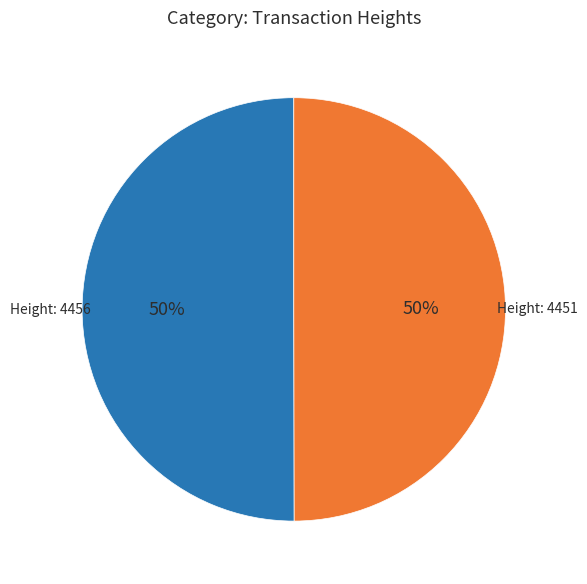

What percentage is the Height: 4451 slice, to the nearest percent?

50%